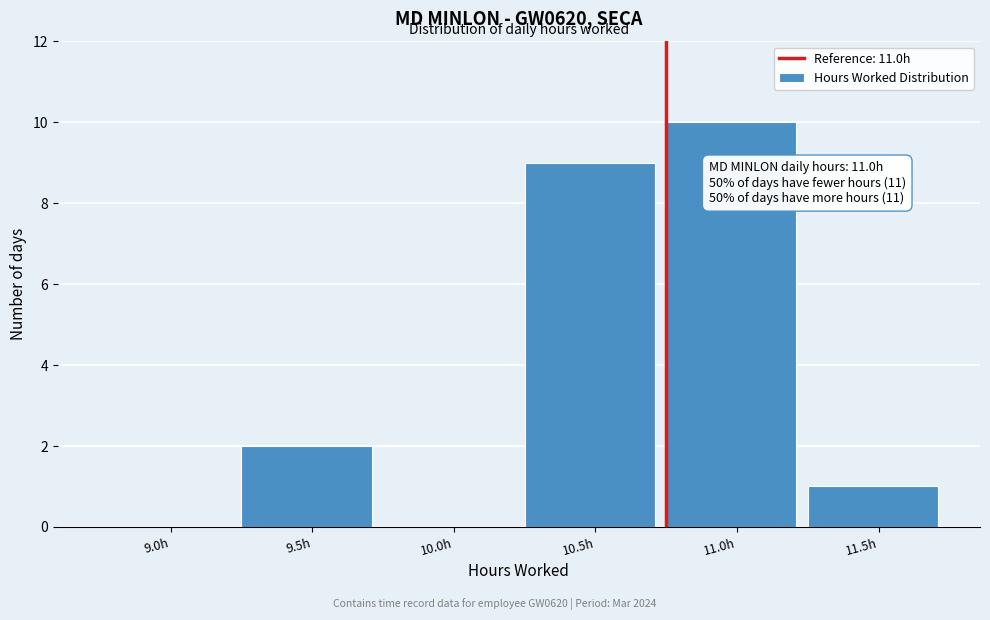

Reading left to right, transcribe all the data shown in this chart.

9.0h=0	9.5h=2	10.0h=0	10.5h=9	11.0h=10	11.5h=1